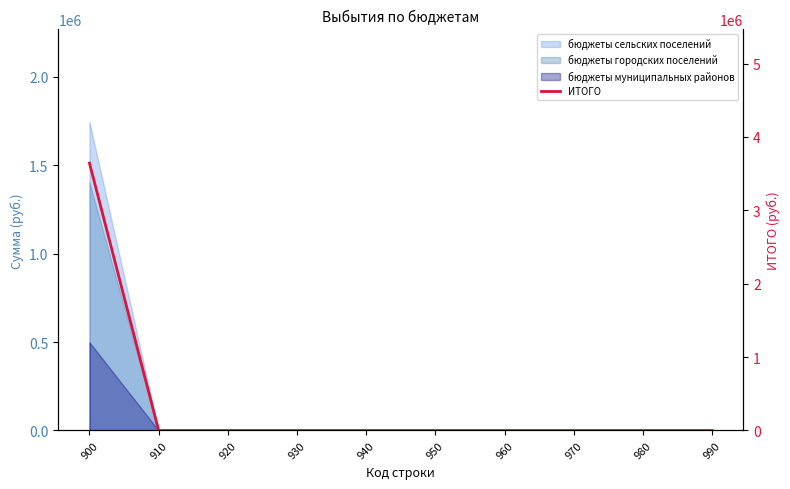

Between 950 and 920, which is larger?

950